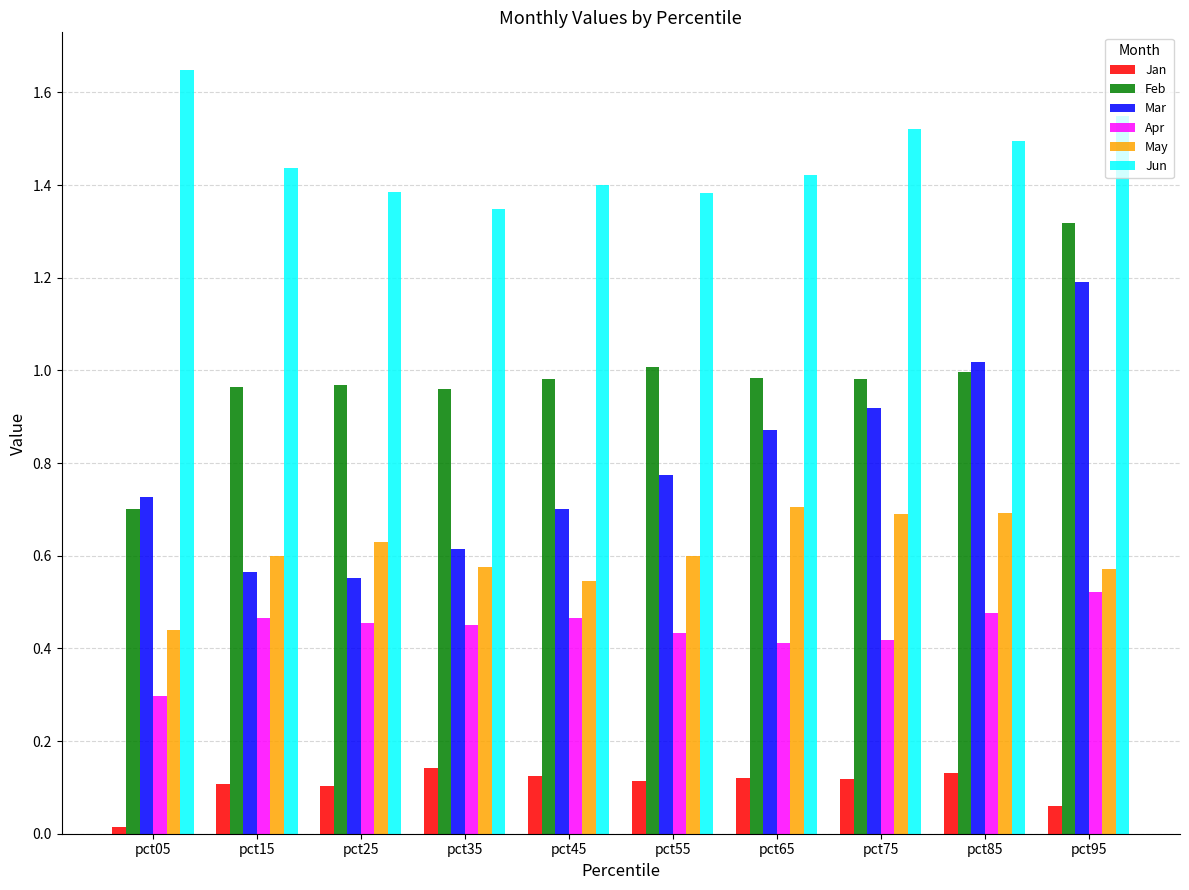

At pct95, list the series in order from smallest to largest.

Jan, Apr, May, Mar, Feb, Jun